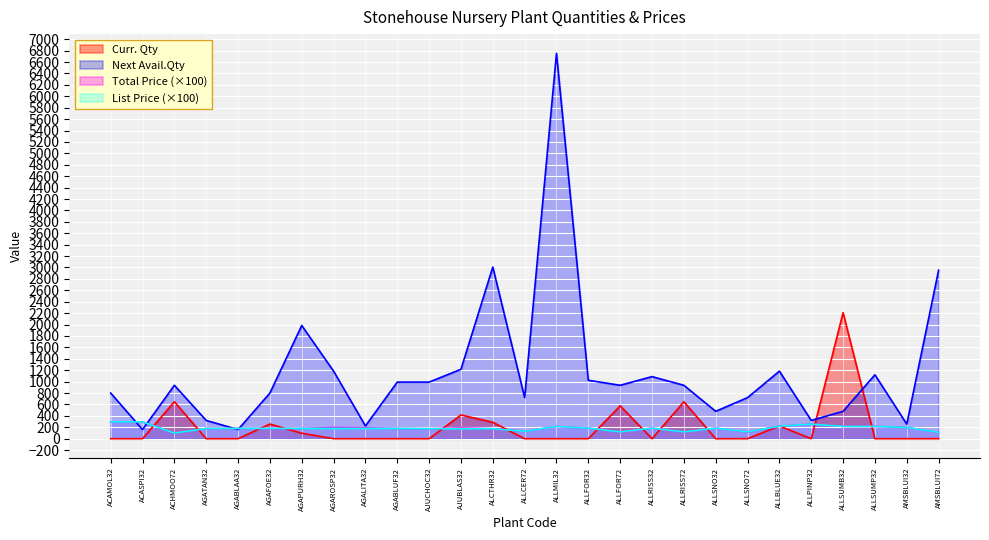

What is the difference between the Total Price values at AGALITA32 and ALLBLUE32?

29.0